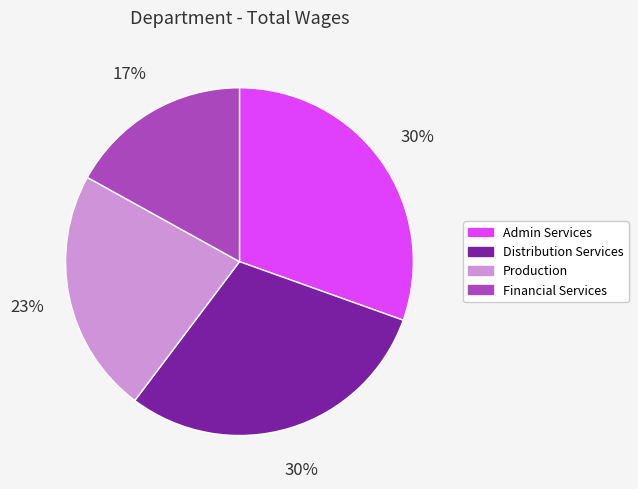

Is it true that Financial Services is 17% of the pie?

True